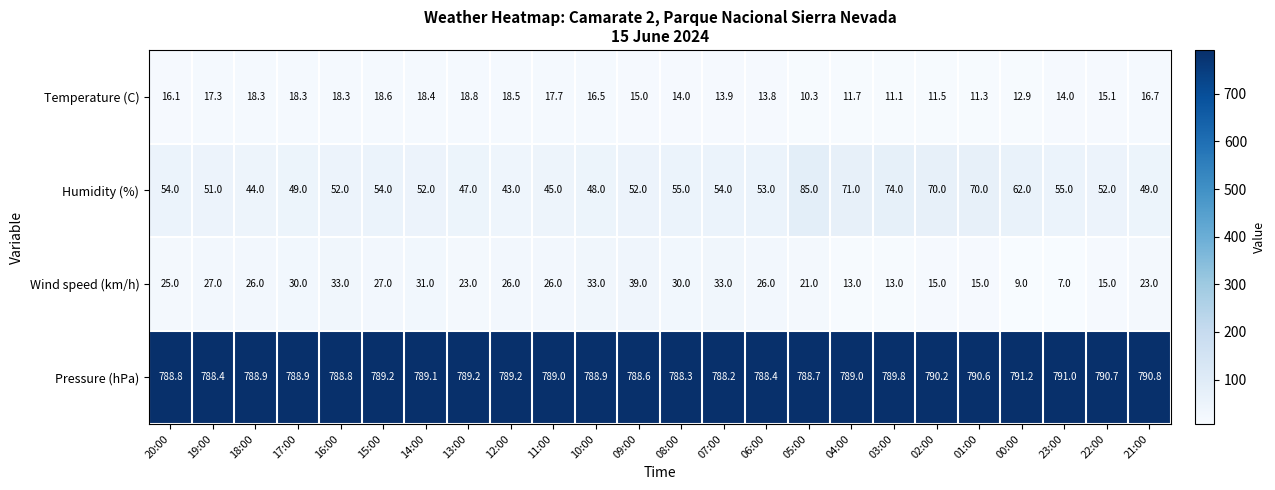

At which category does the chart reach its peak across all series?

00:00